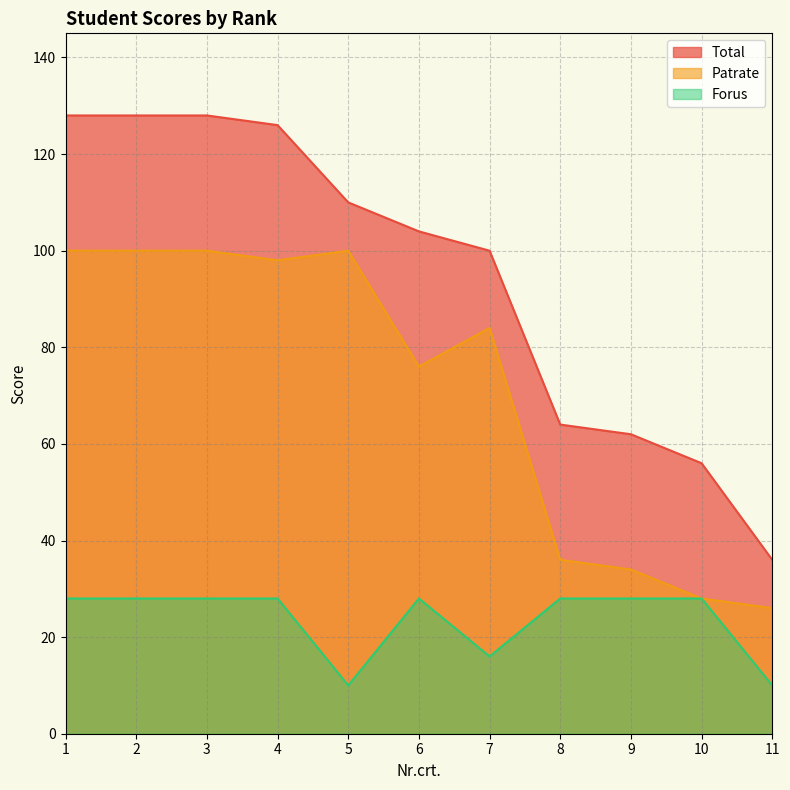

The value of Total at 9 is 62. True or false?

True